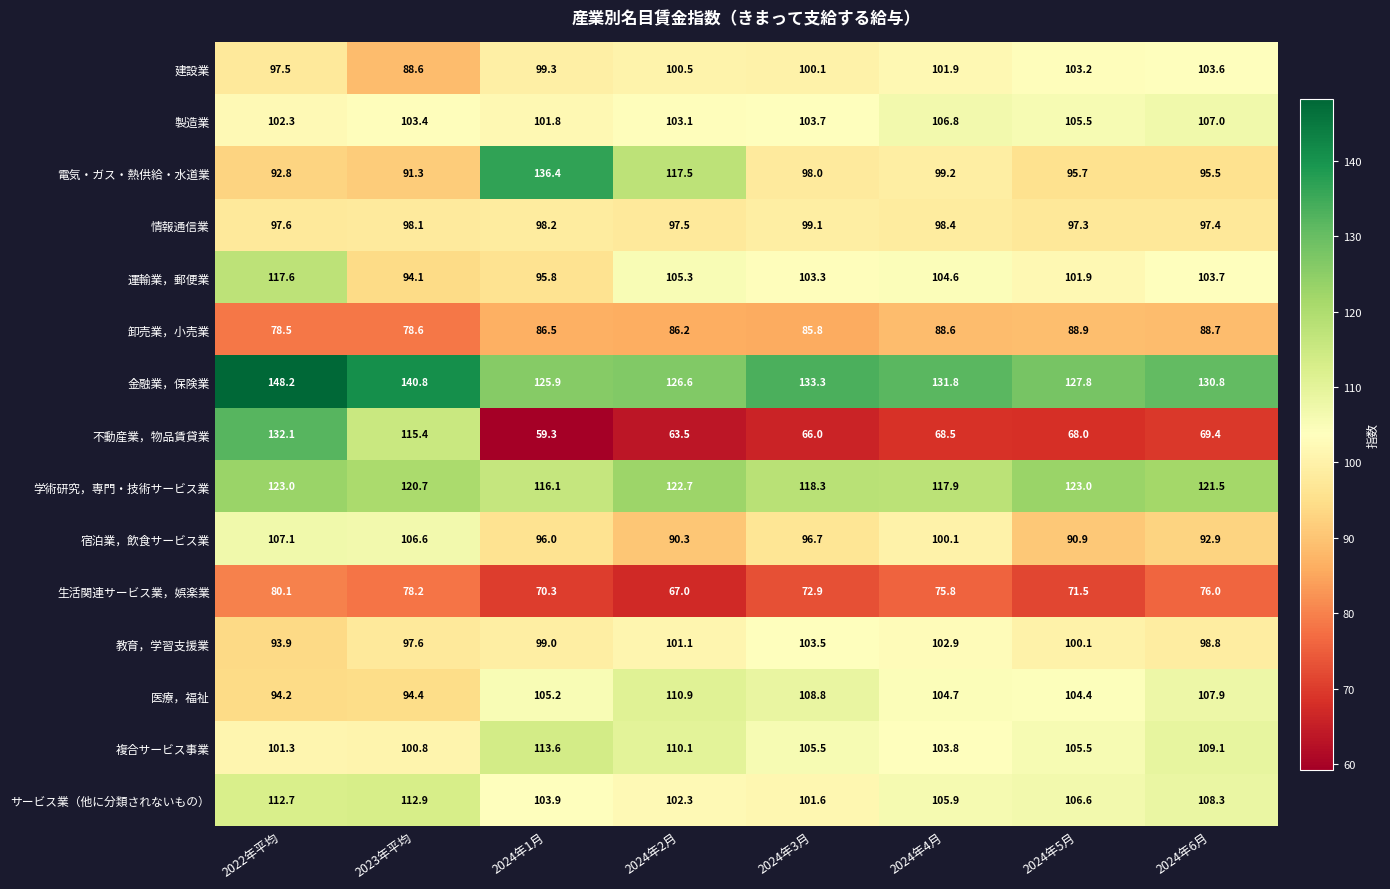

What is the difference between the highest and lowest values at 2024年6月?

61.4